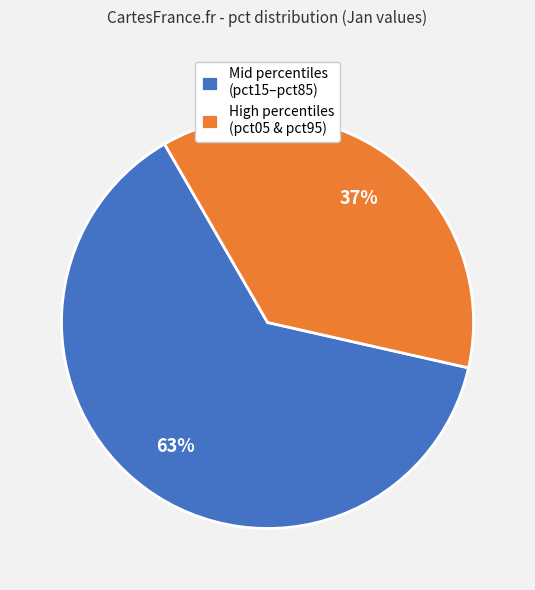

Rank the categories by value from lowest to highest.

High percentiles (pct05 & pct95), Mid percentiles (pct15–pct85)